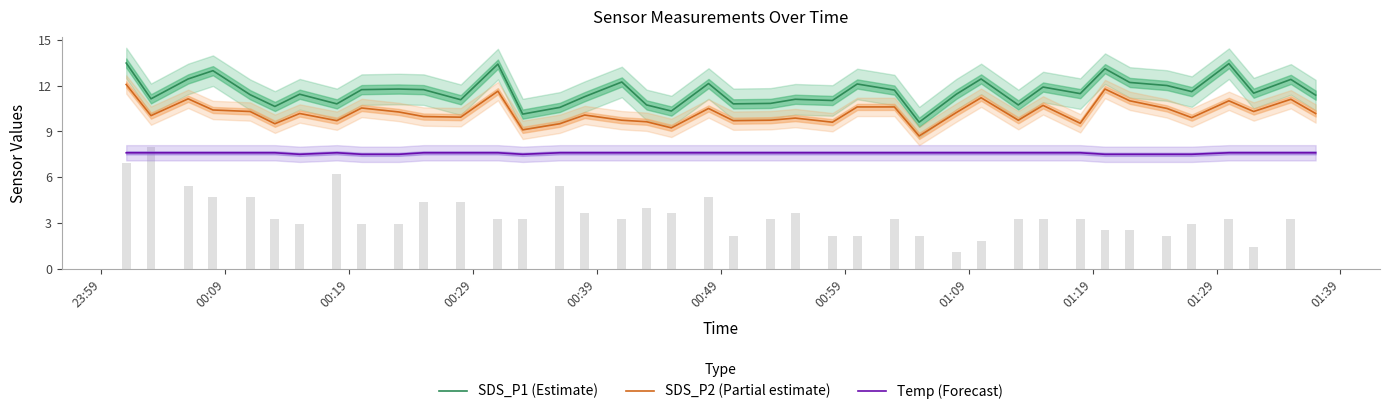

True or false: SDS_P1 (Estimate) and SDS_P2 (Partial estimate) intersect in this chart.

False